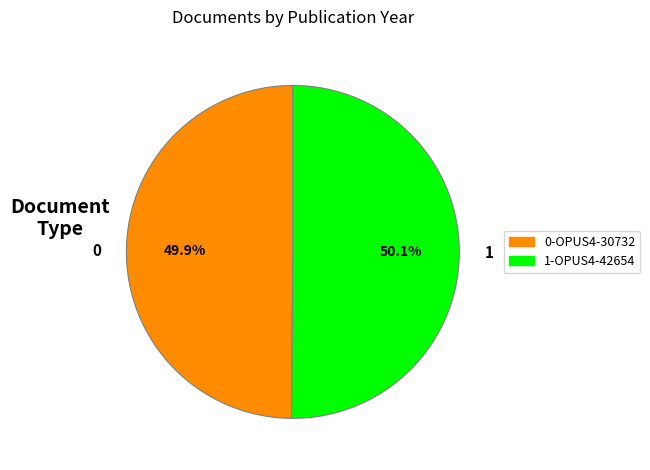

How many segments does this pie chart have?

2